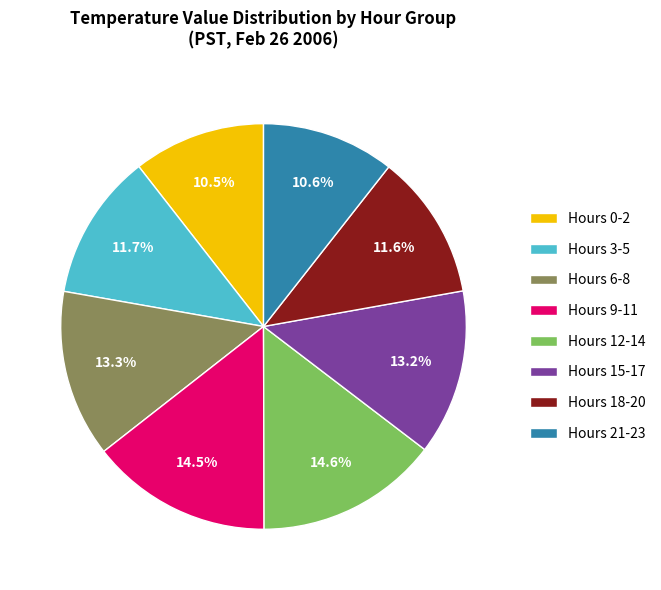

Is the sum of Hours 15-17 and Hours 0-2 greater than half?

No